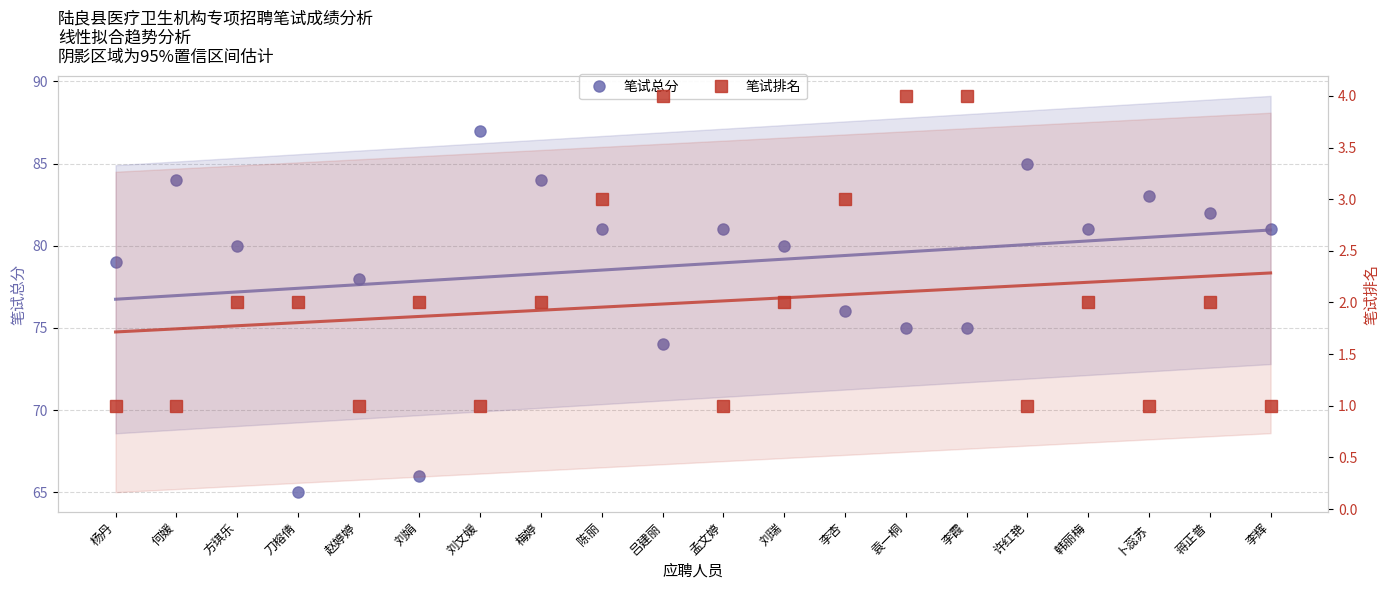

Where is the first local maximum for 笔试排名?

刘娟